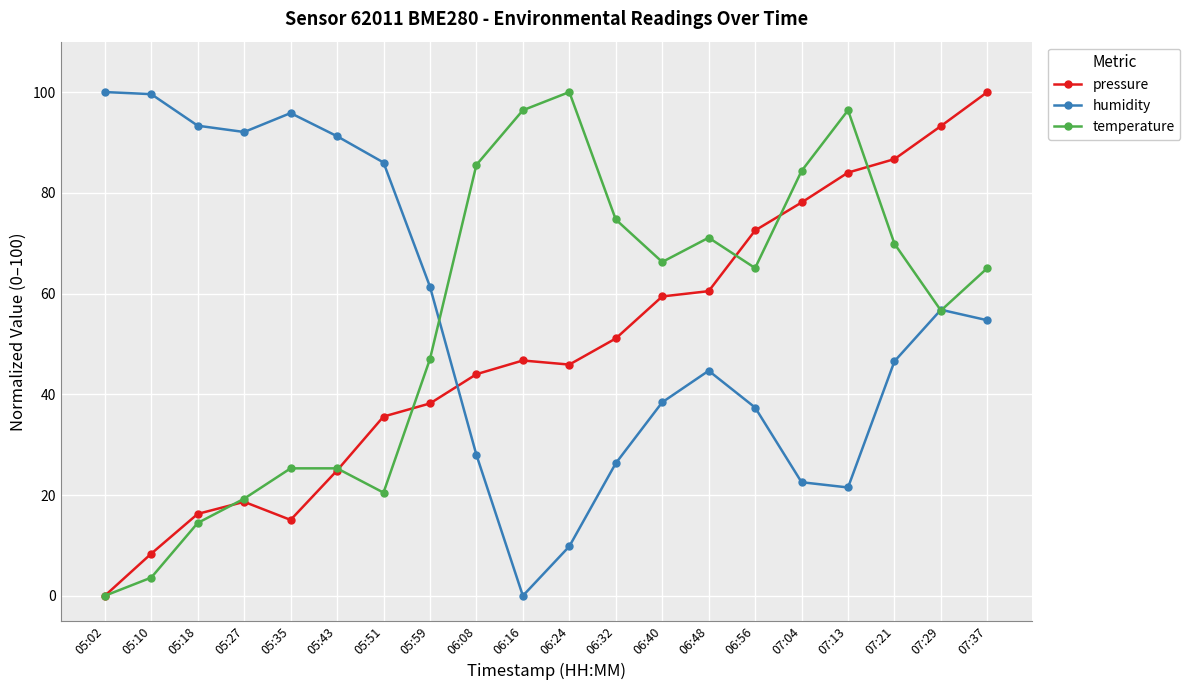

Rank the series at 06:40 from lowest to highest value.

humidity, pressure, temperature